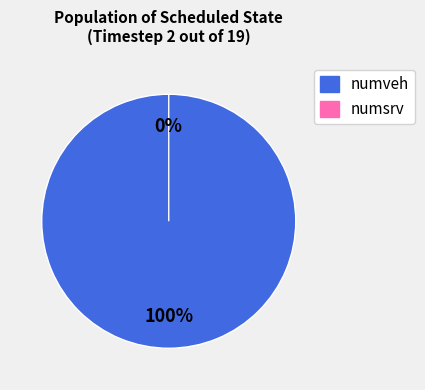

What percentage is NOT represented by numsrv?

100.0%